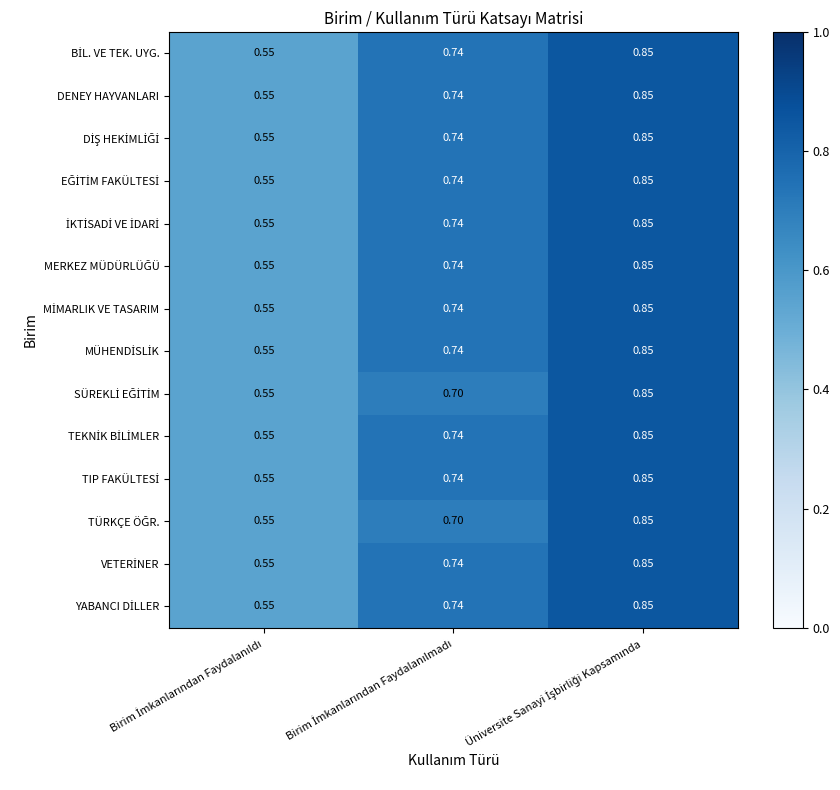

How many data points does each series have?

3